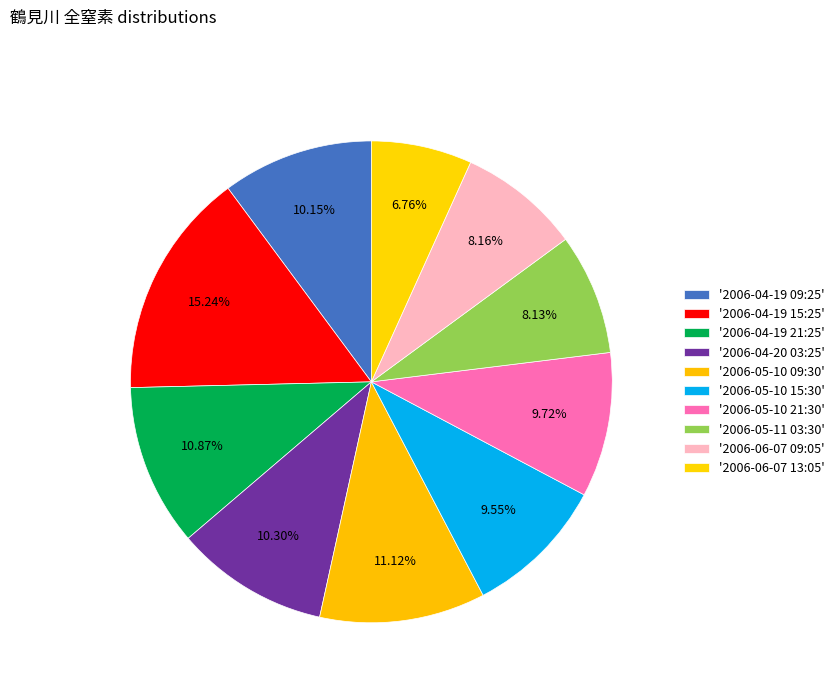

What is the smallest slice in the pie chart?

2006-06-07 13:05